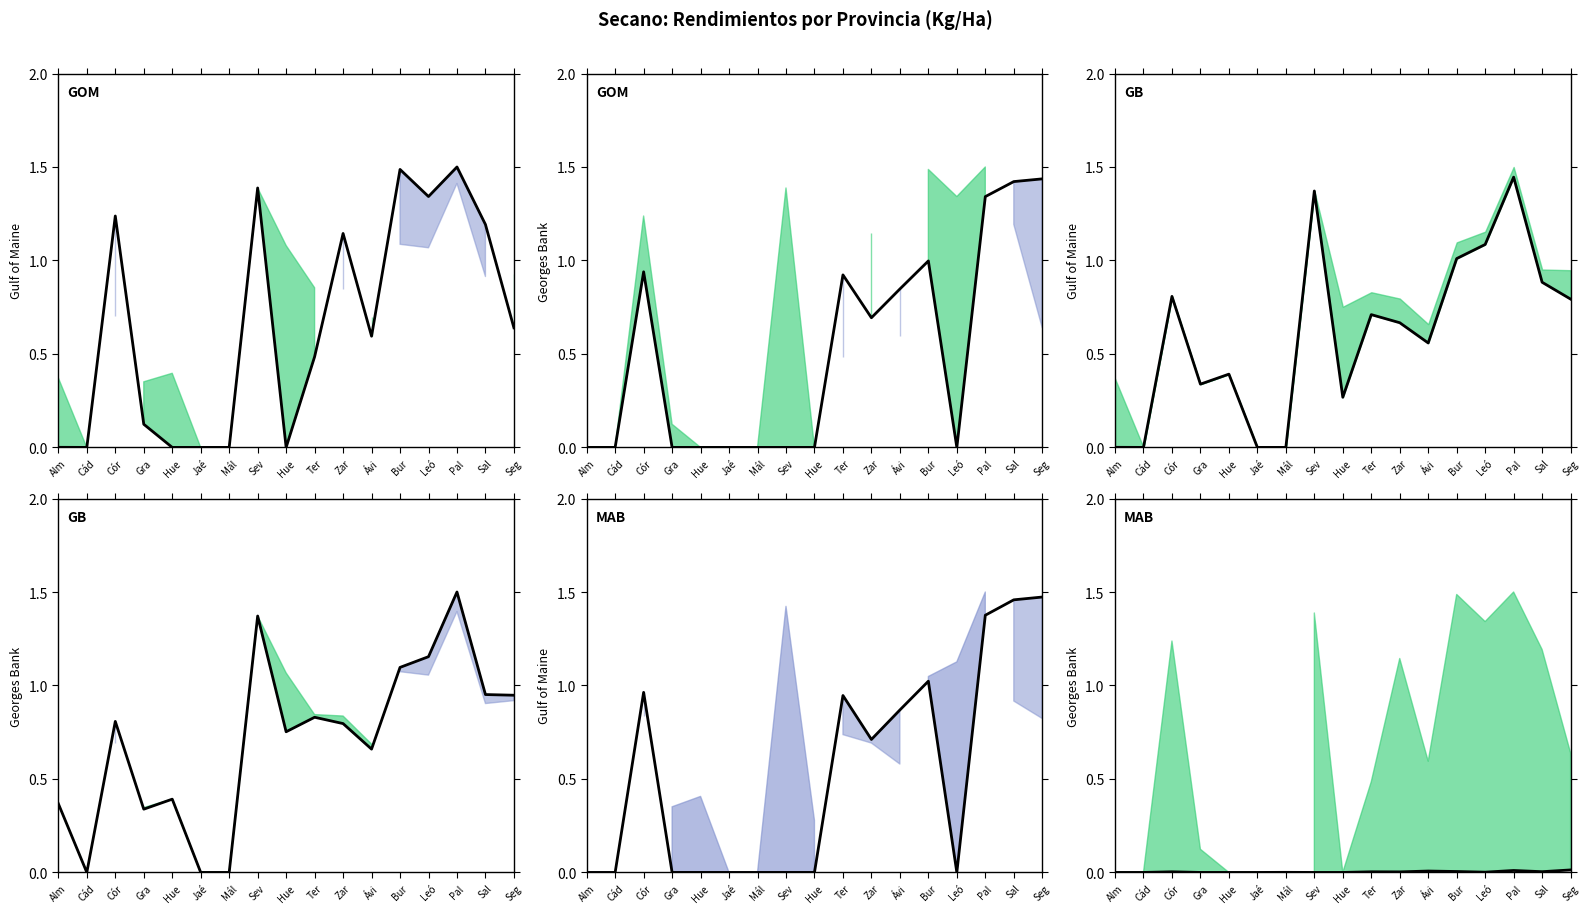

How many distinct data groups are displayed?

5